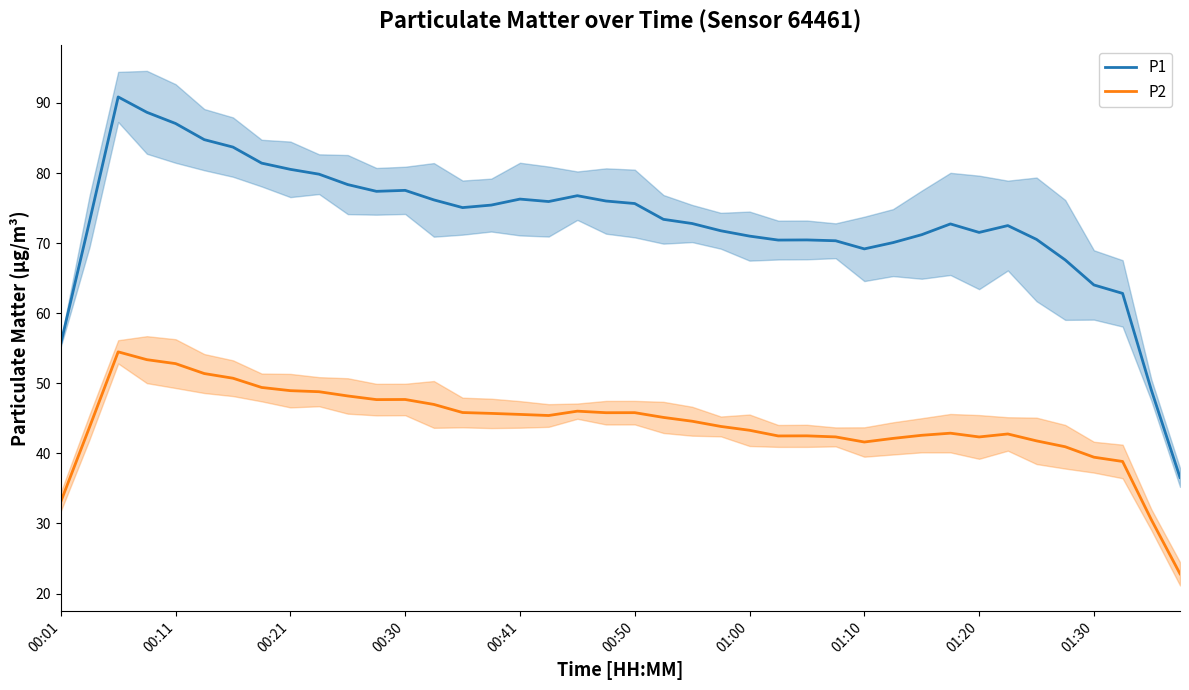

True or false: P2 and P1 intersect in this chart.

False